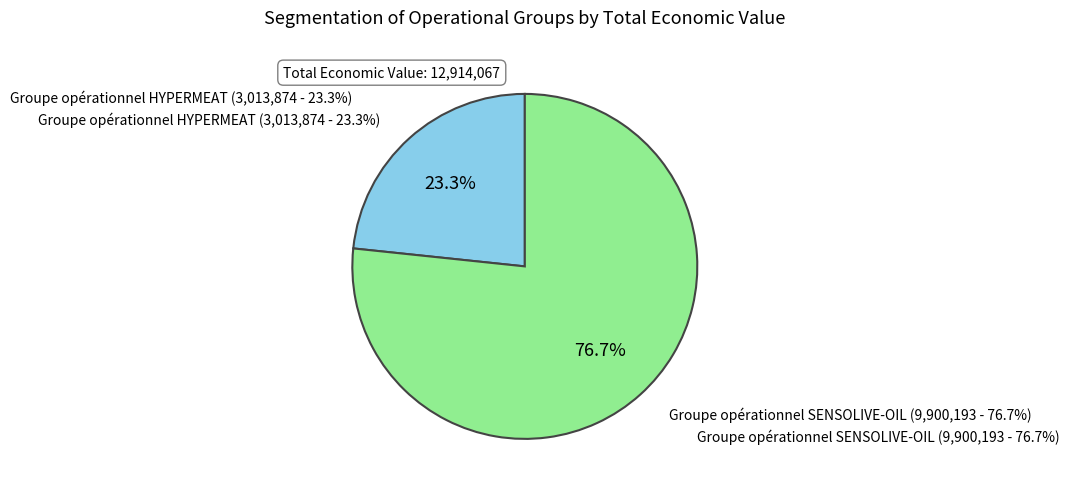

Combined, what portion of the pie is Groupe opérationnel SENSOLIVE-OIL and Groupe opérationnel HYPERMEAT?

100.0%